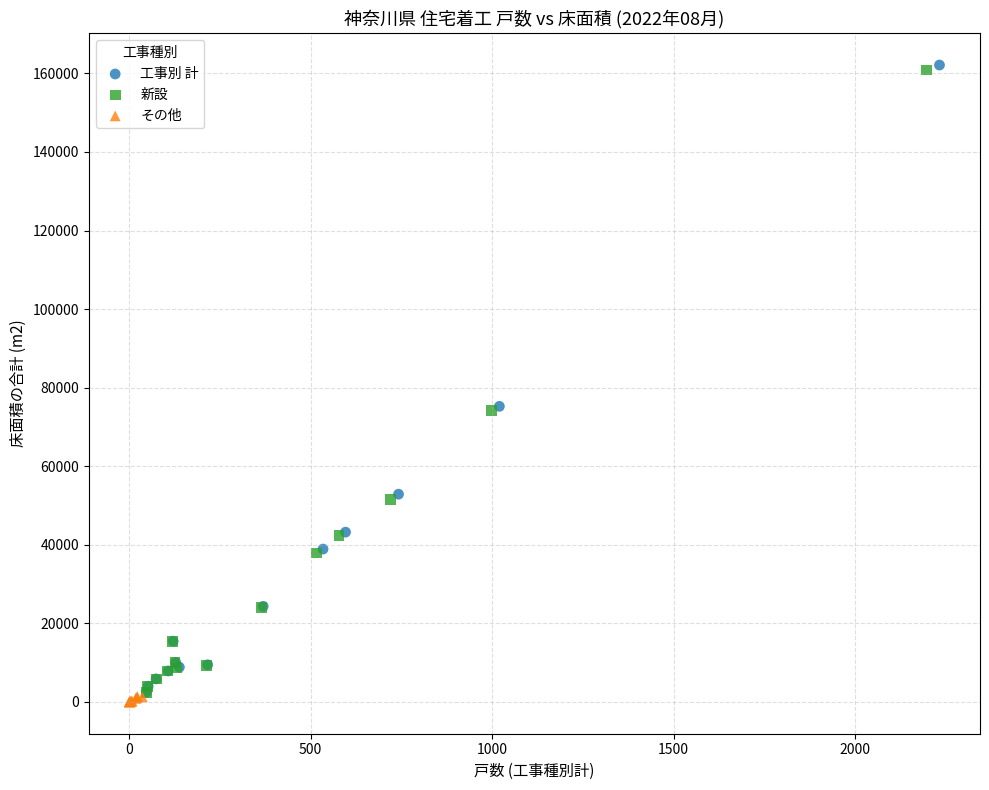

Which series has the widest spread of Y values?

工事別 計